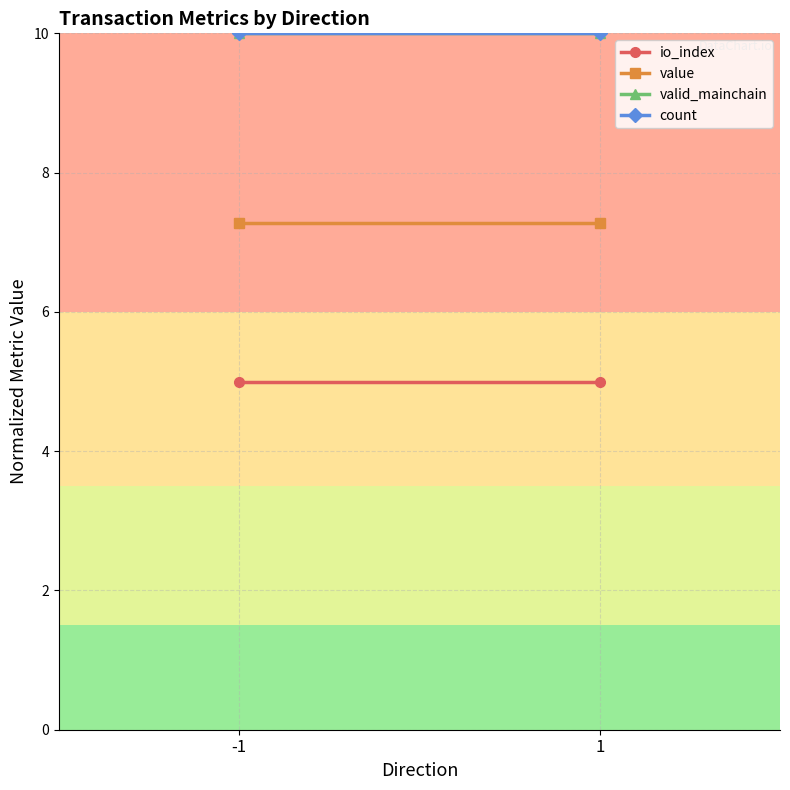

Rank the series at 1 from highest to lowest value.

valid_mainchain, count, value, io_index